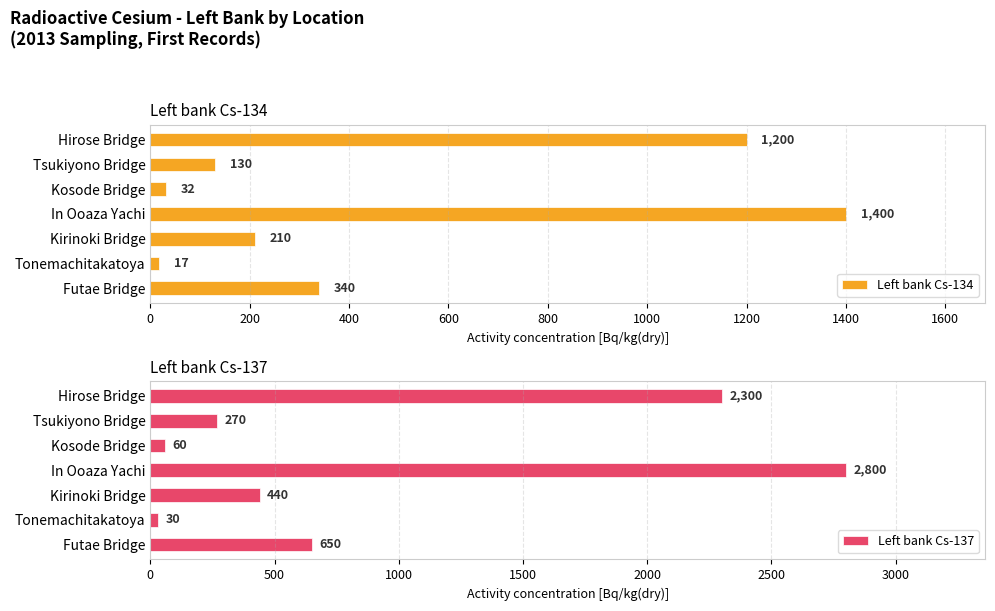

Count the number of categories in the chart.

7